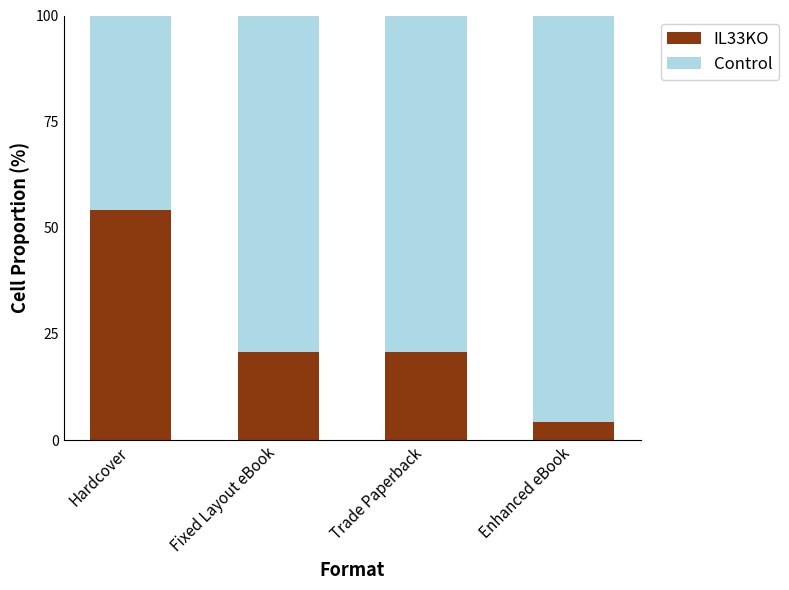

Reading left to right, what are the values for IL33KO?

Hardcover=54.2	Fixed Layout eBook=20.8	Trade Paperback=20.8	Enhanced eBook=4.2